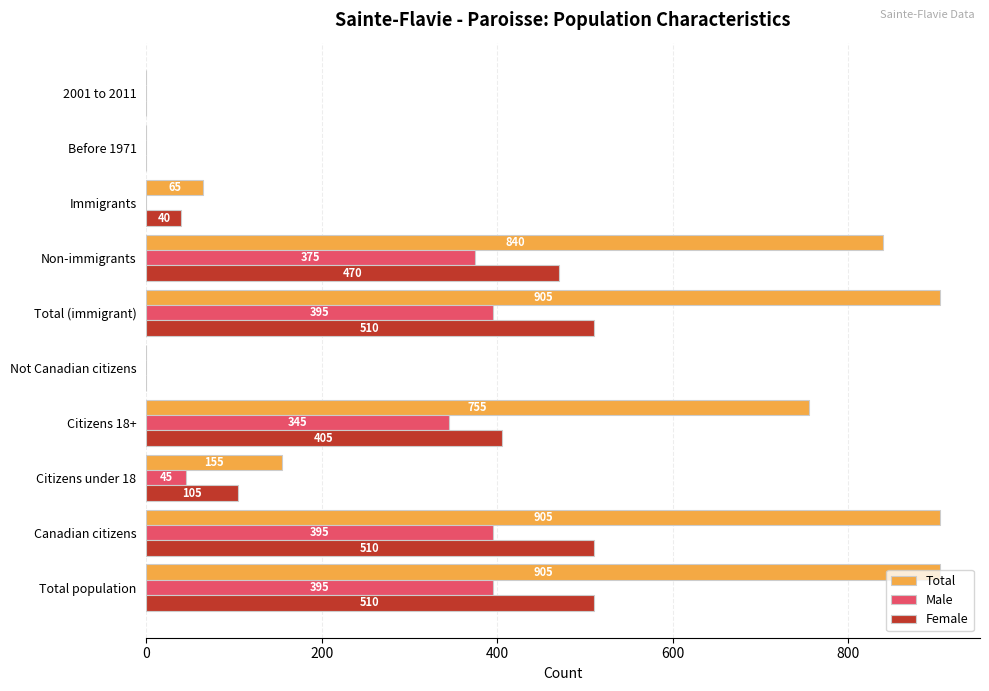

Between Total population and 2001 to 2011, which series saw the biggest shift?

Total